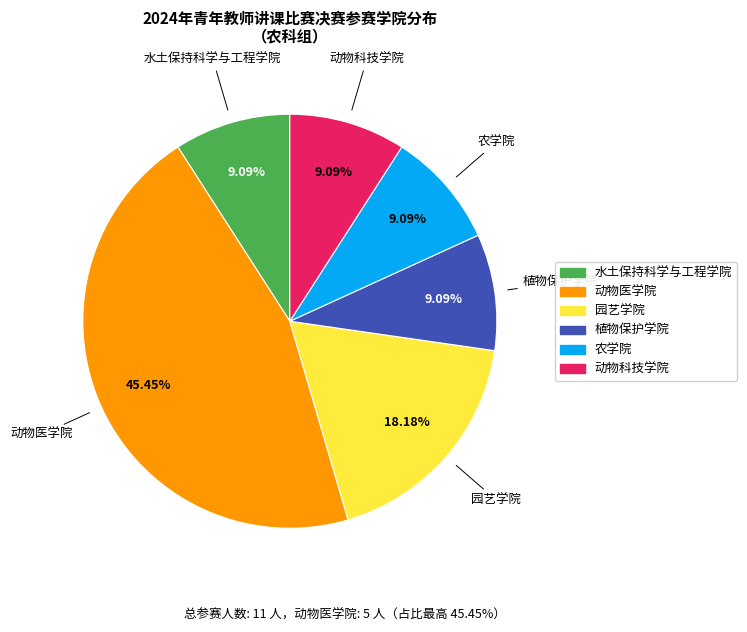

To the nearest percent, what is the average slice percentage?

17%